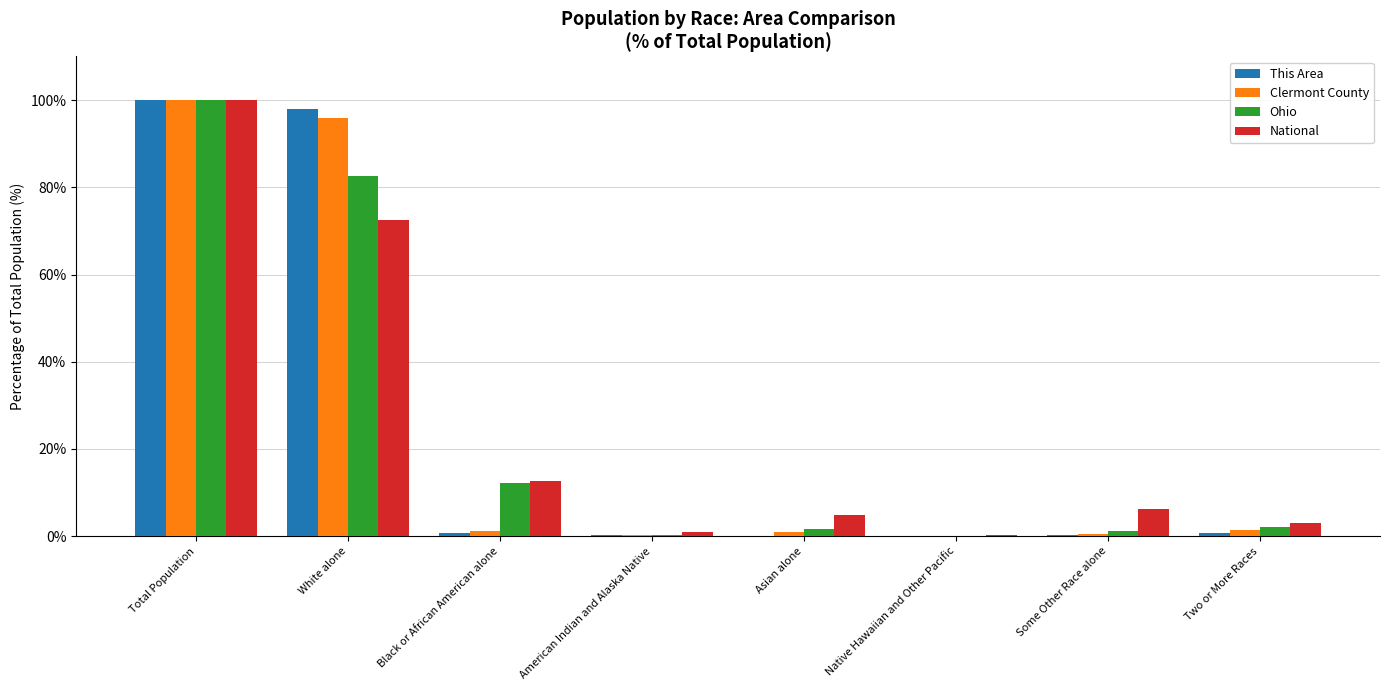

Which category has the highest value in the Ohio series?

Total Population